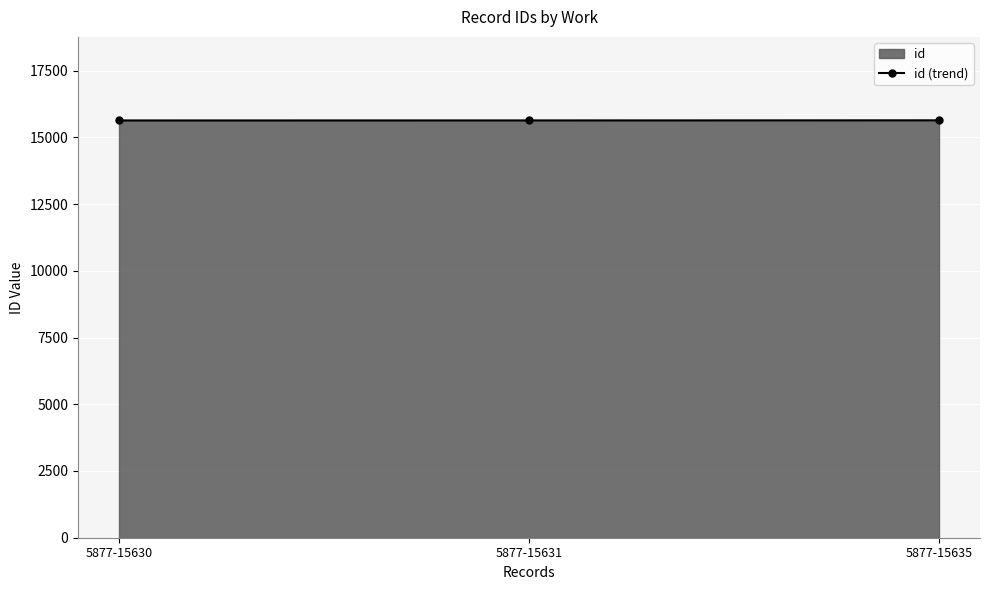

The value at 5877-15635 is 15635. True or false?

True